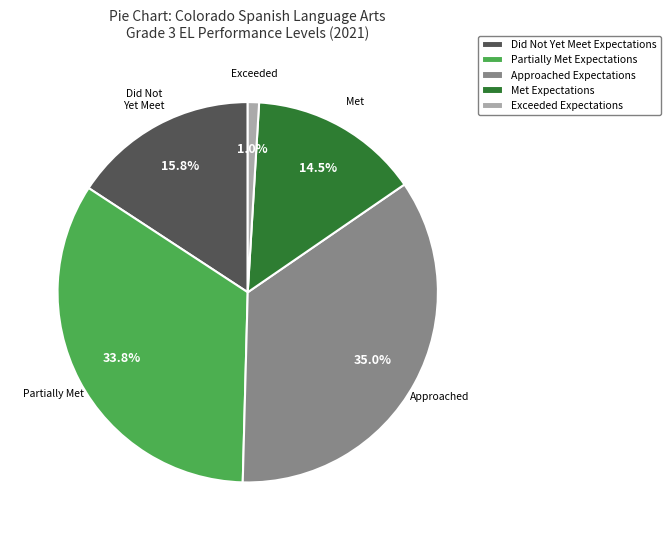

How many segments does this pie chart have?

5